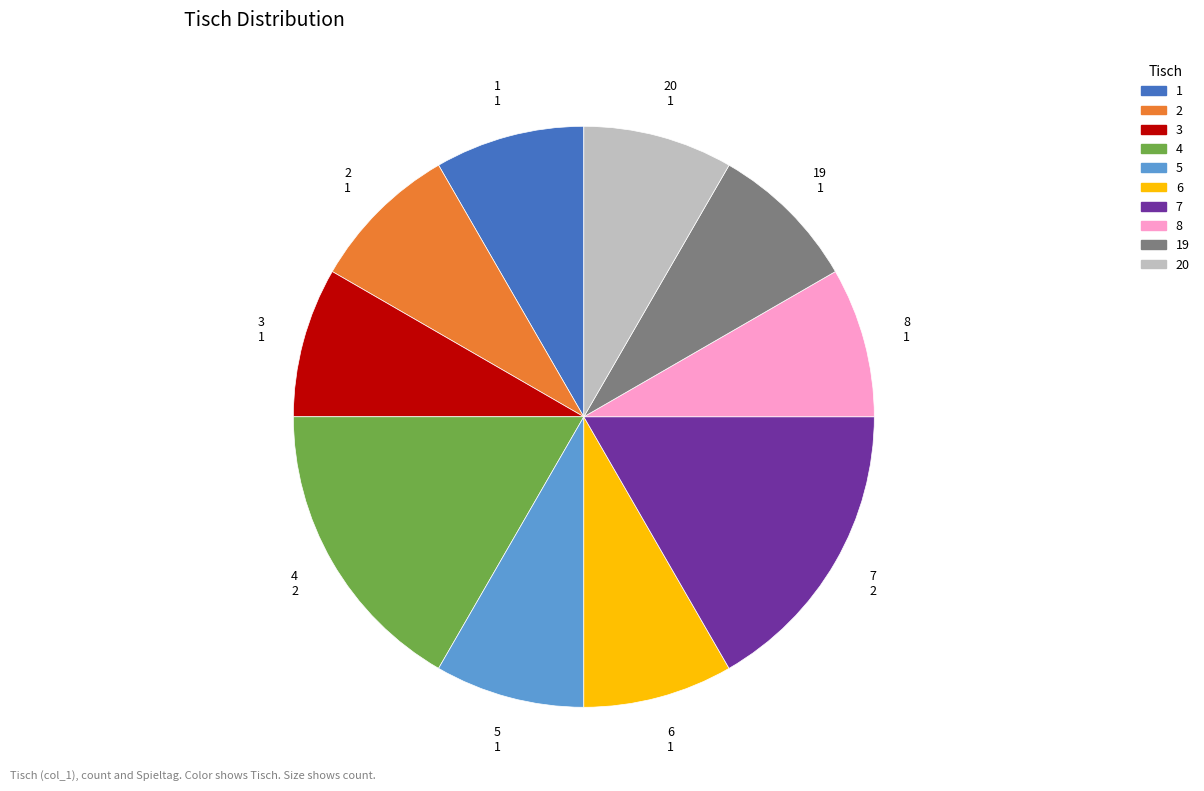

Is it true that 19 is 15% of the pie?

False